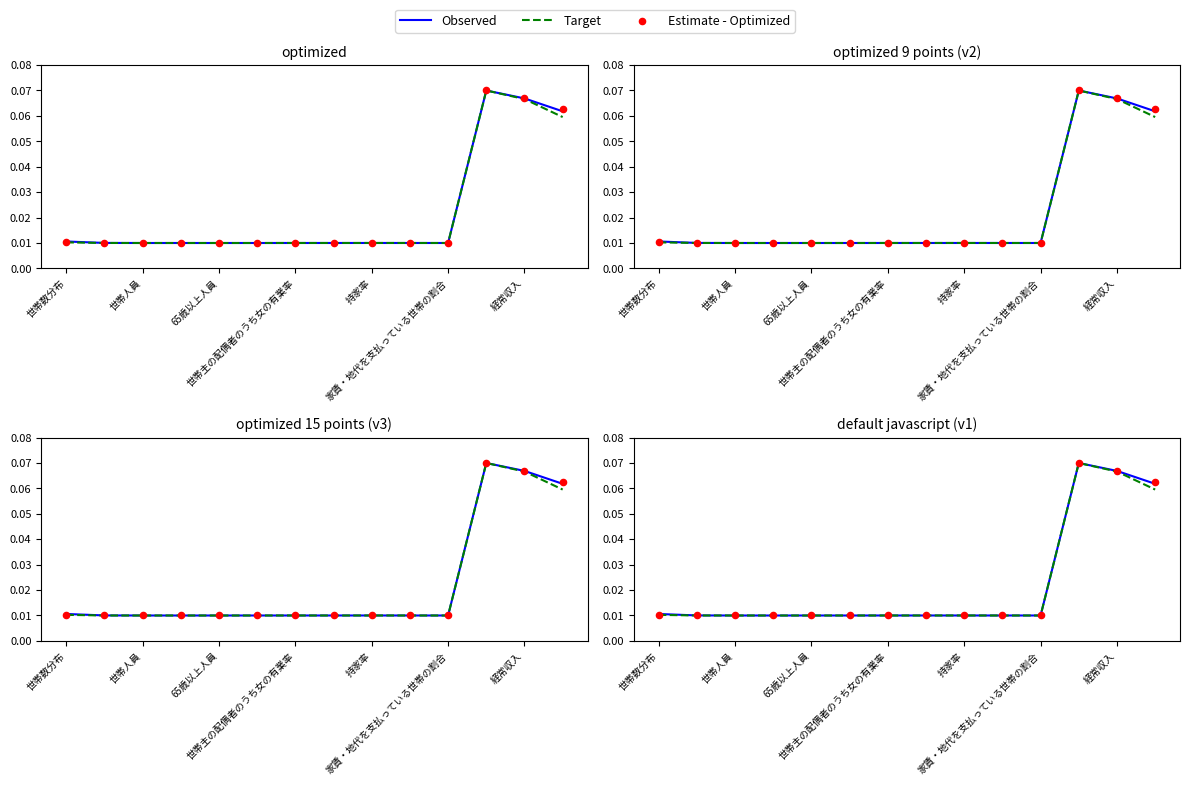

At how many categories does at least one series exceed 0?

14